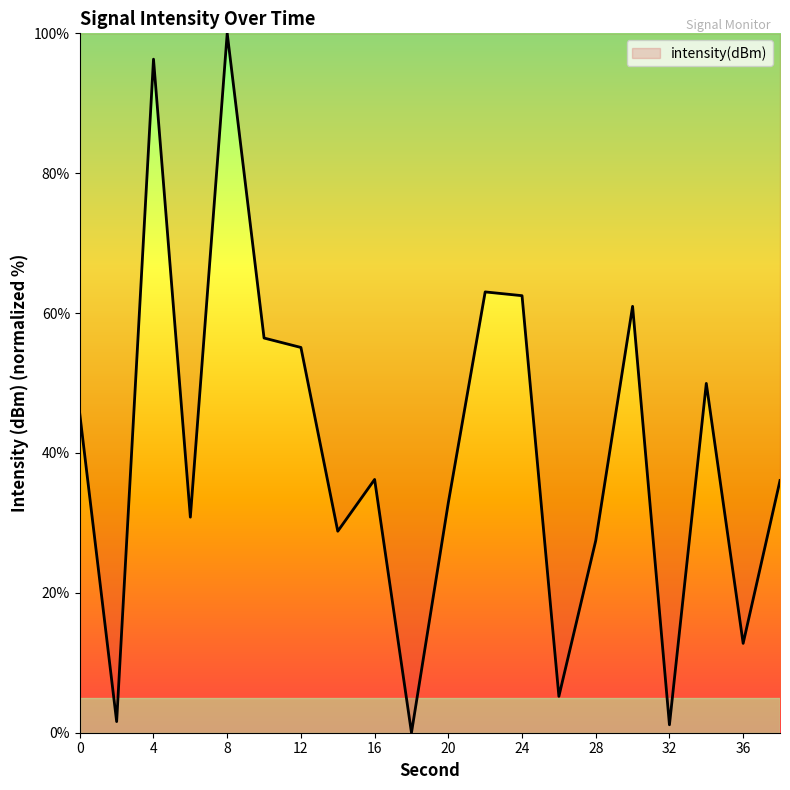

What is the sum of all values?

802.8